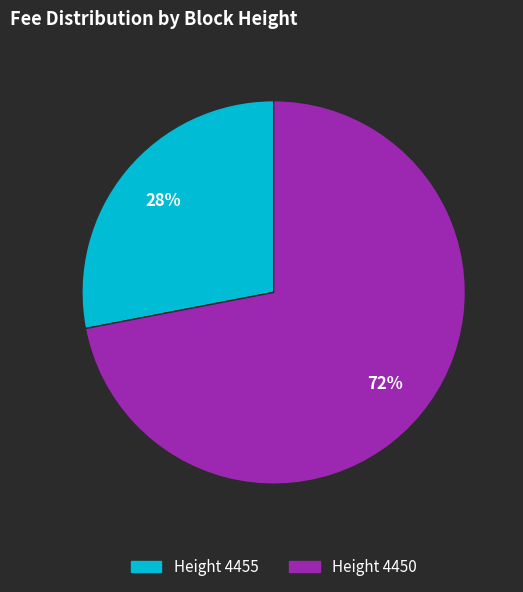

Is there any slice that represents more than half of the pie?

Yes